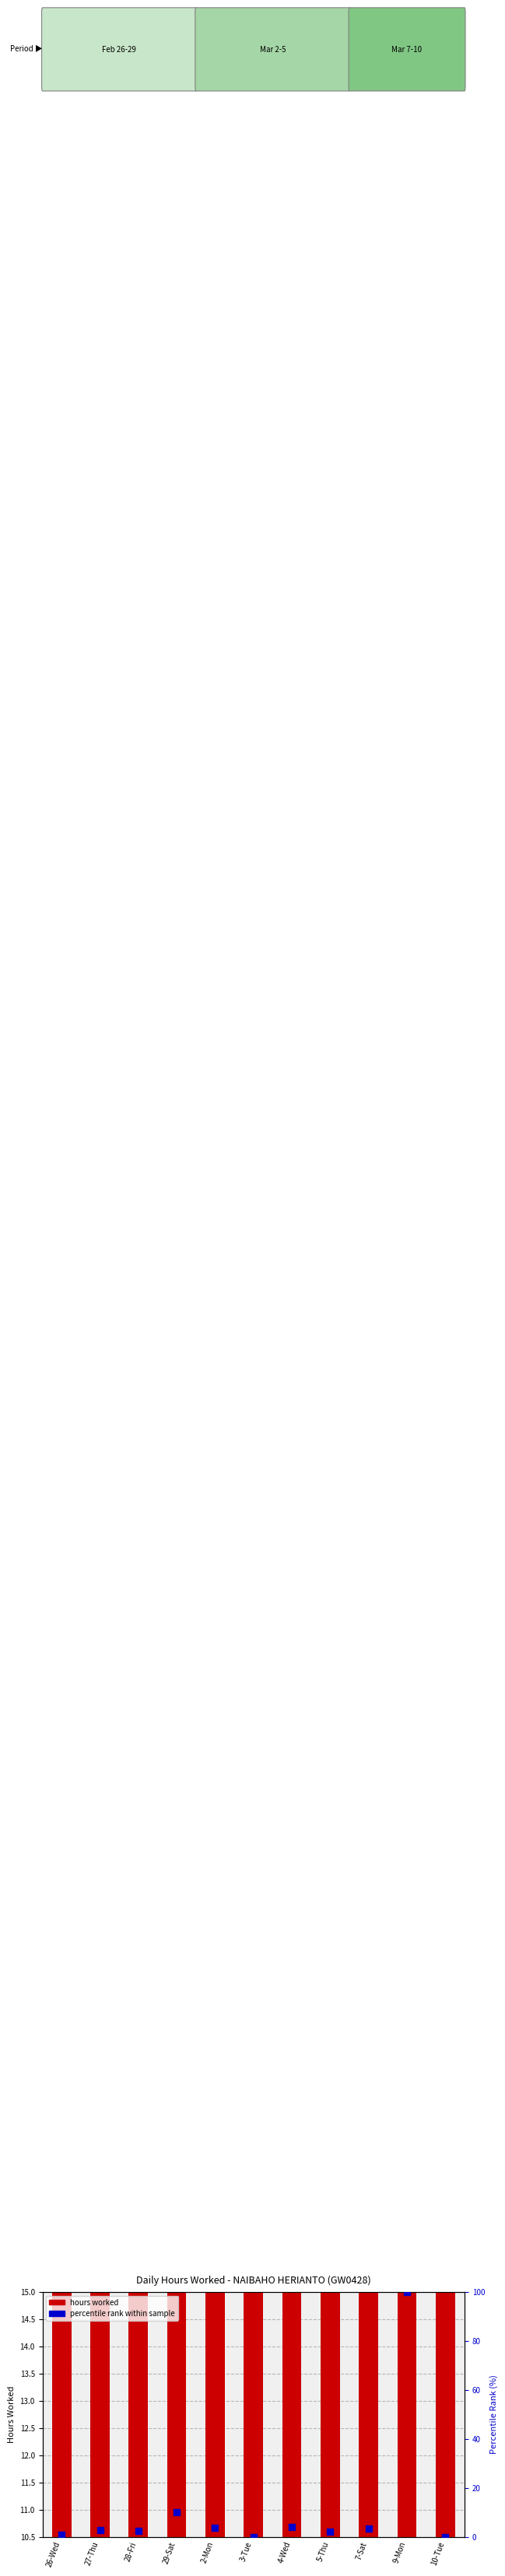

Which series has the largest Y range (max minus min)?

percentile rank within sample